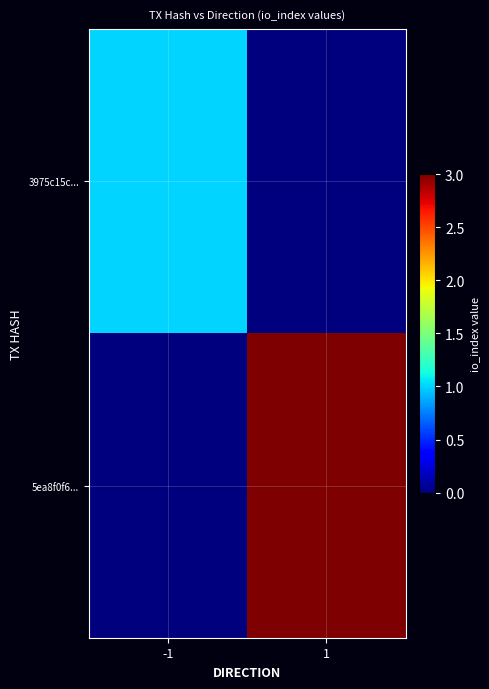

Which series has the largest range (max minus min)?

5ea8f0f6...